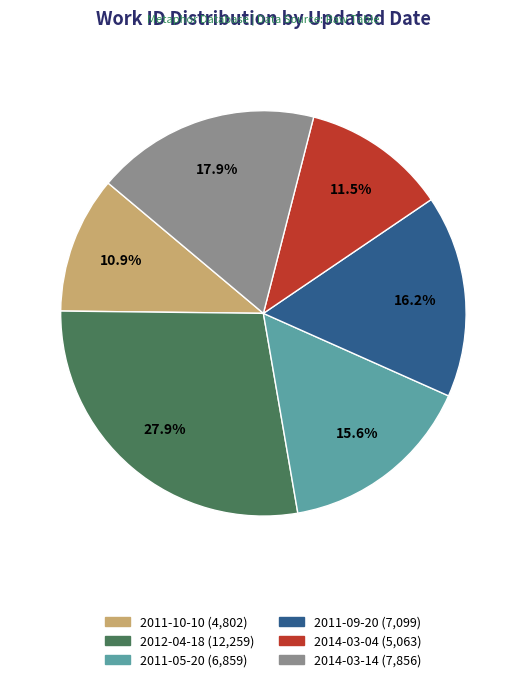

Does any single category account for the majority?

No